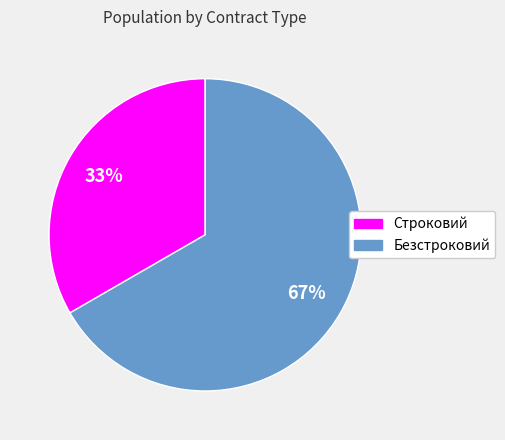

Count the number of slices in the pie.

2